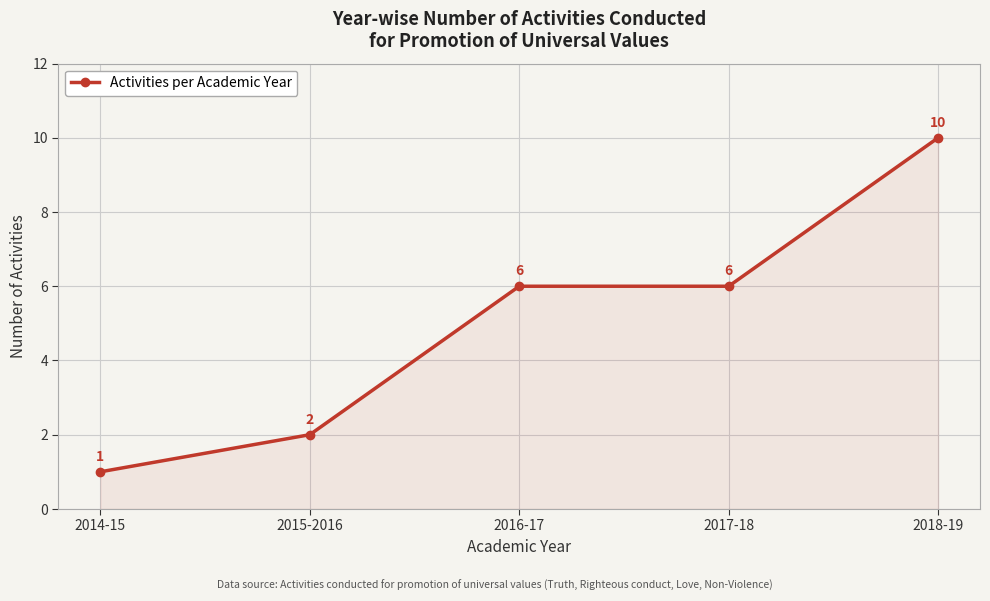

How many lines are shown in the chart?

1